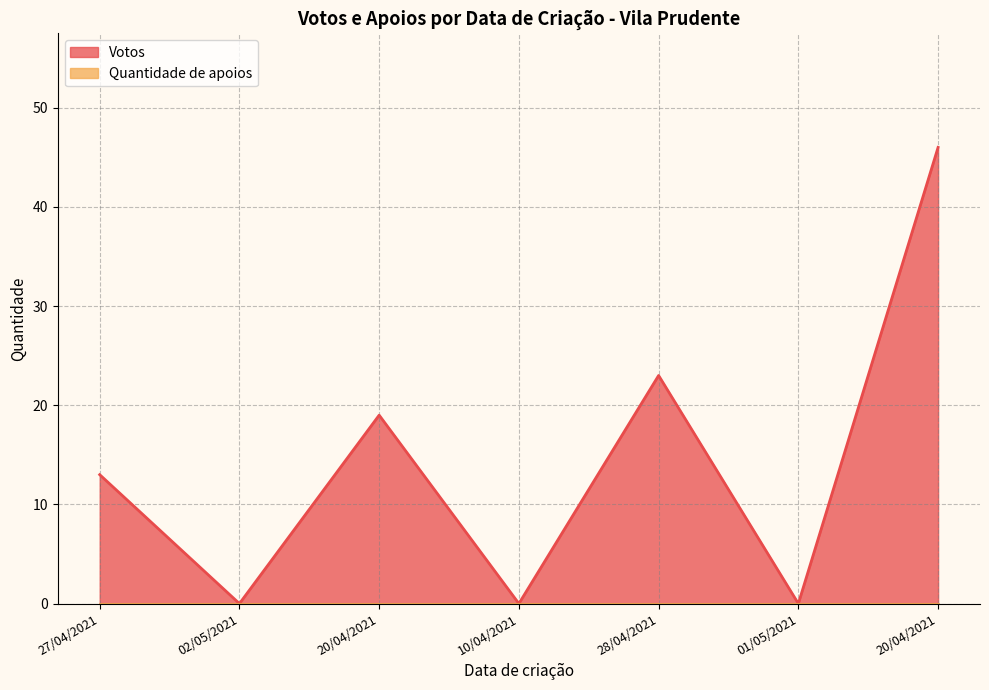

True or false: the data has more than 2 interior local peaks.

False